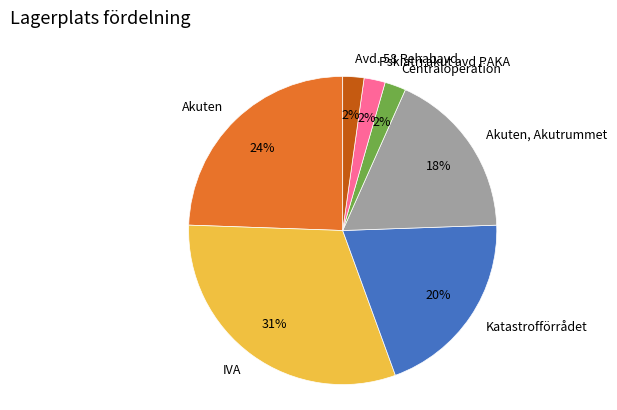

To the nearest percent, what percentage of the pie is Pskiatri akut avd PAKA?

2%